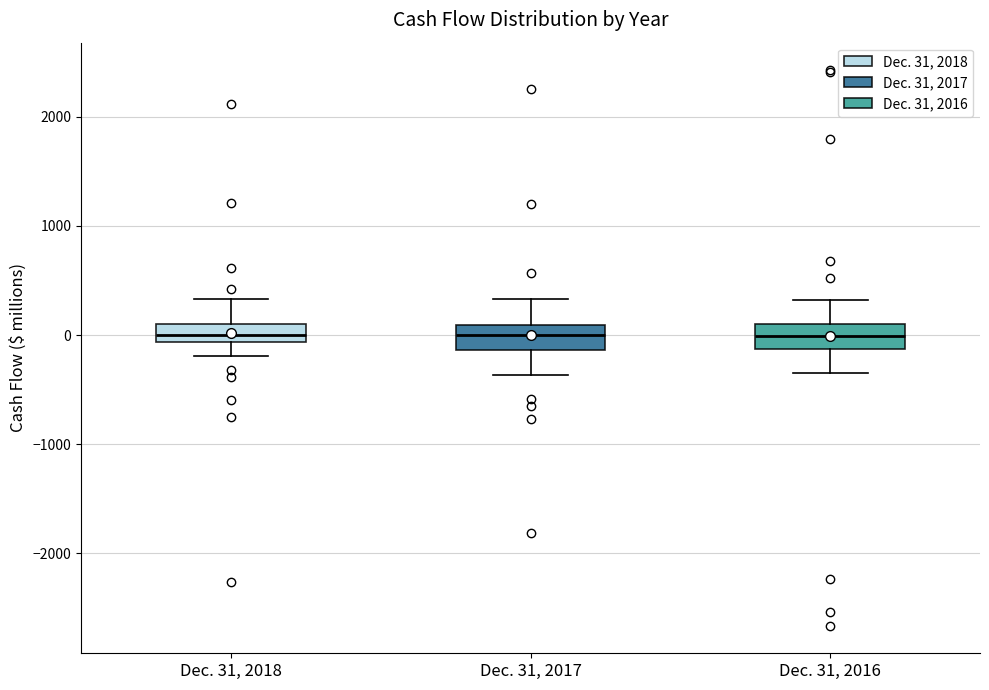

Where does the upper whisker of the box for Dec. 31, 2018 end on the y-axis? The values are not printed on the chart, so give them approximately, as read against the axis.

300